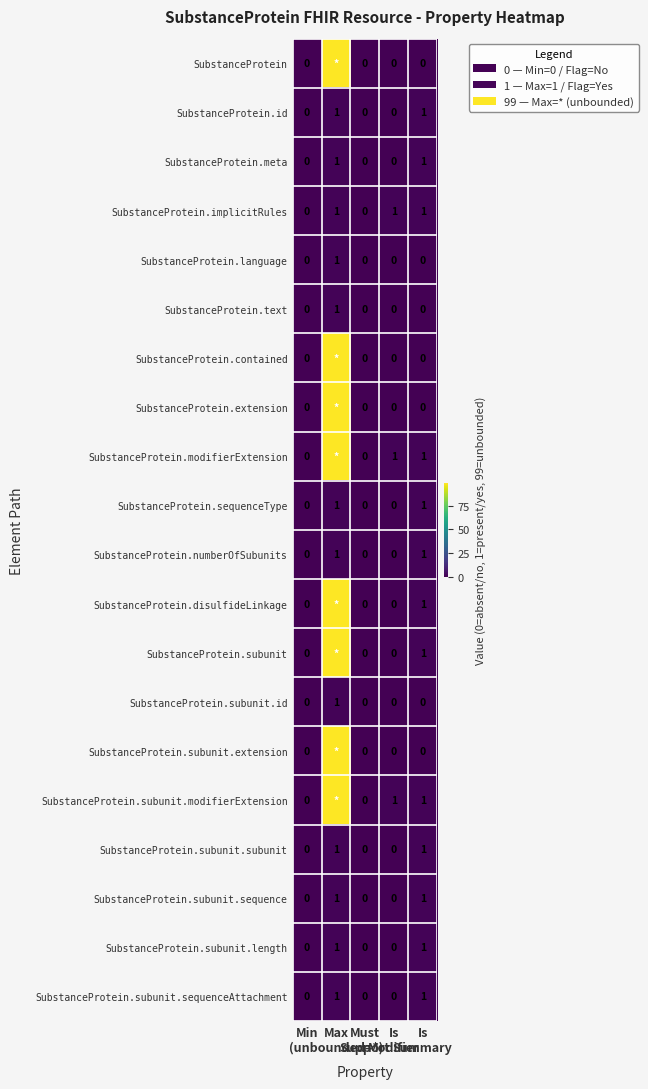

Count the SubstanceProtein.subunit.sequenceAttachment values in the range 0 to 1.

5